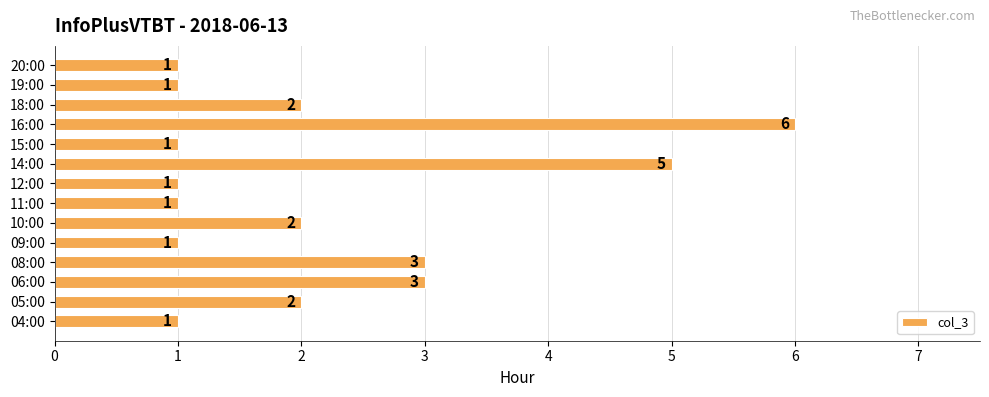

Reading top to bottom, list all the values displayed in this chart.

20:00=1	19:00=1	18:00=2	16:00=6	15:00=1	14:00=5	12:00=1	11:00=1	10:00=2	09:00=1	08:00=3	06:00=3	05:00=2	04:00=1